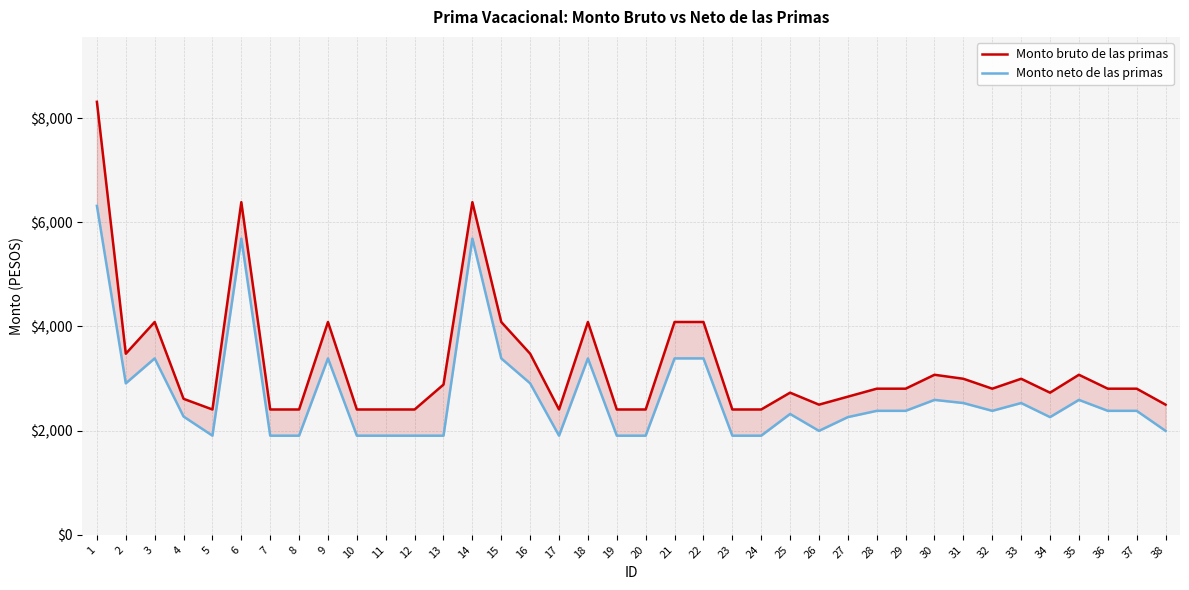

Which series has the largest range (max minus min)?

Monto bruto de las primas